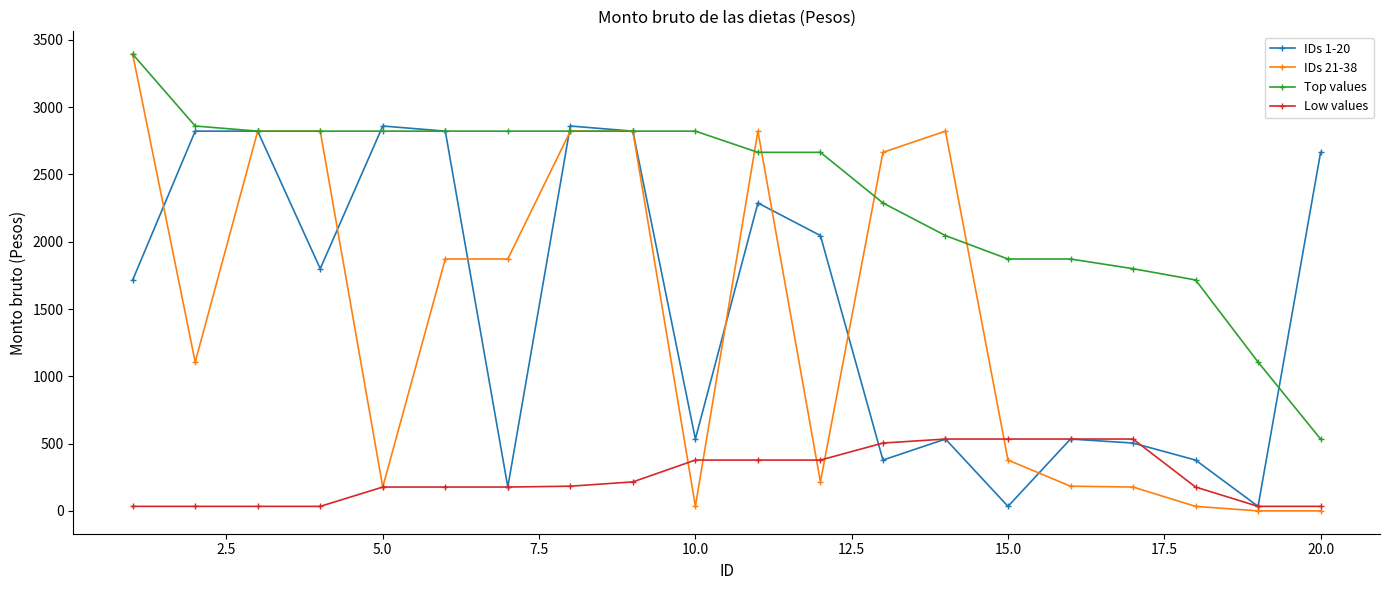

What is the value of the IDs 21-38 point at the 14th from the left?

2821.9